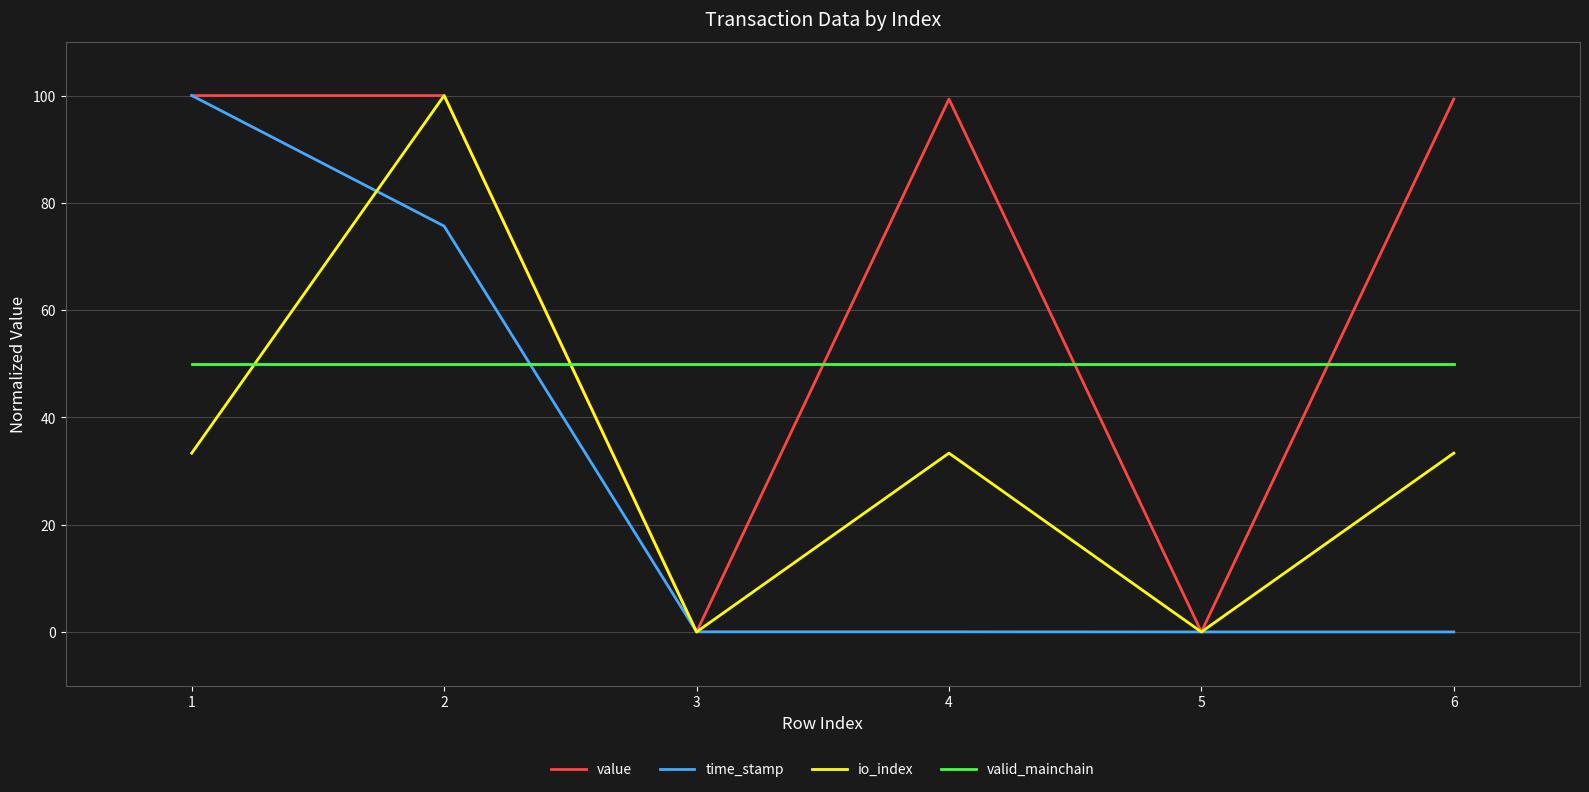

What is the lowest value of the valid_mainchain series?

50.0